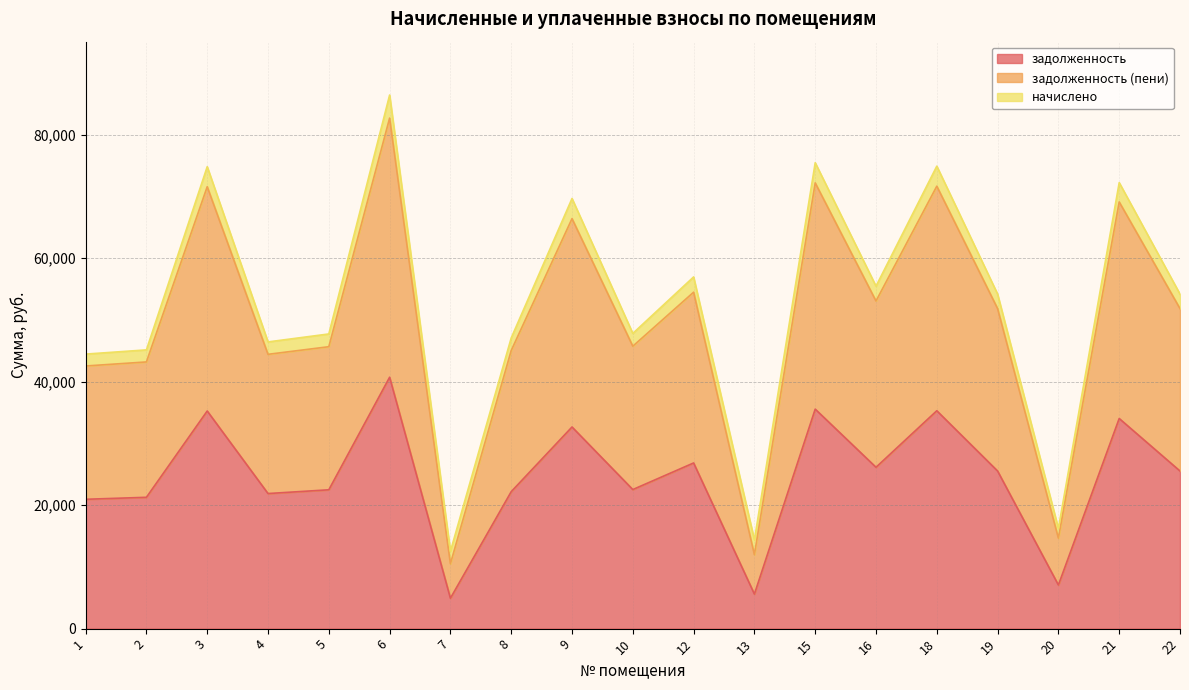

True or false: задолженность and задолженность (пени) intersect in this chart.

False